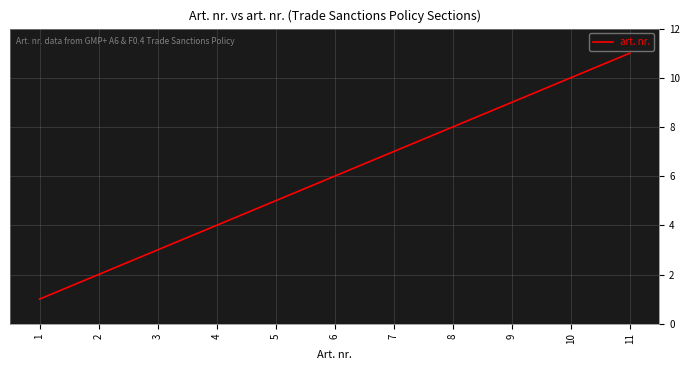

How many values are between 3 and 9?

7